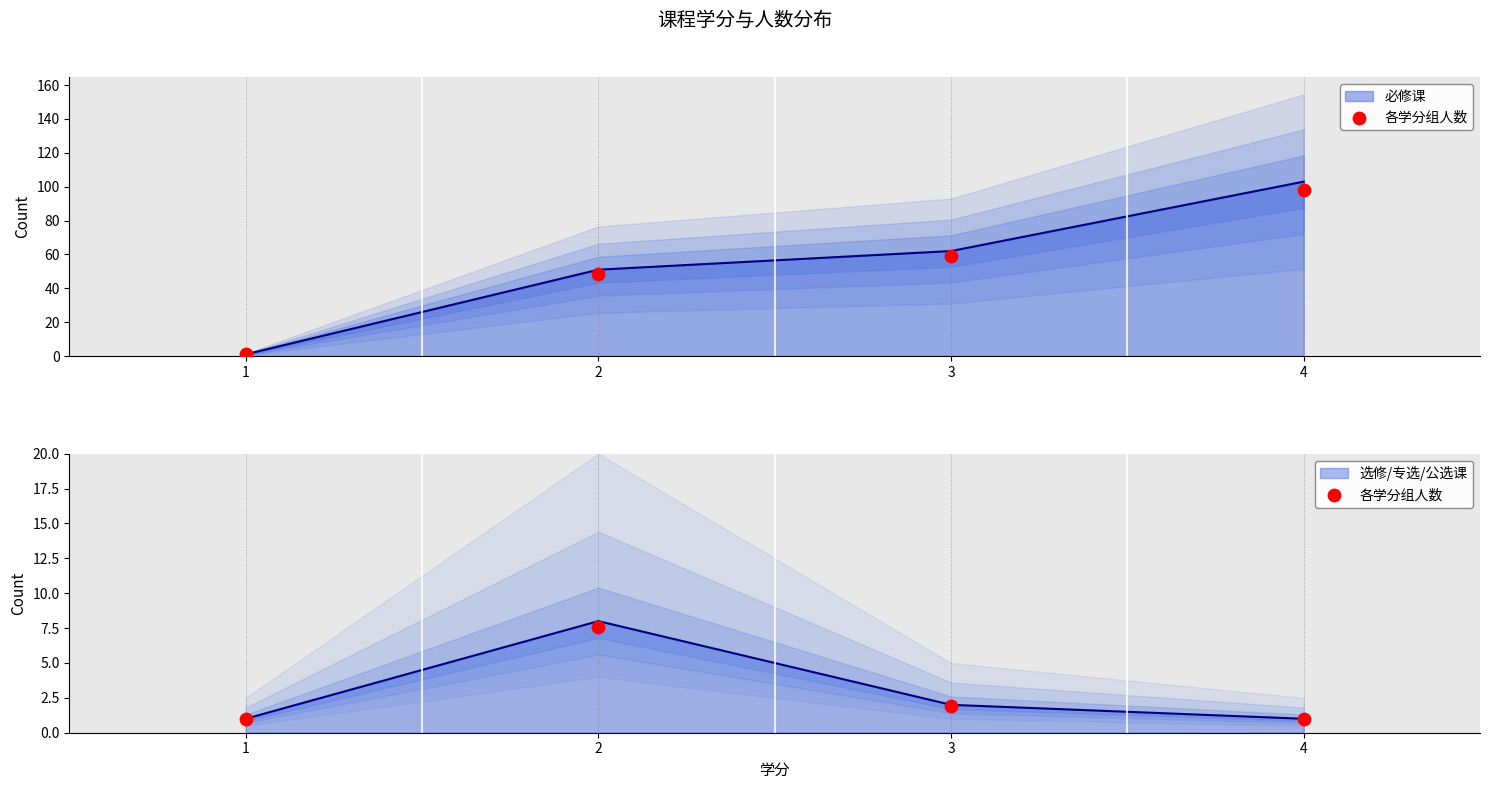

What is the change in value from 3 to 4?

-0.9